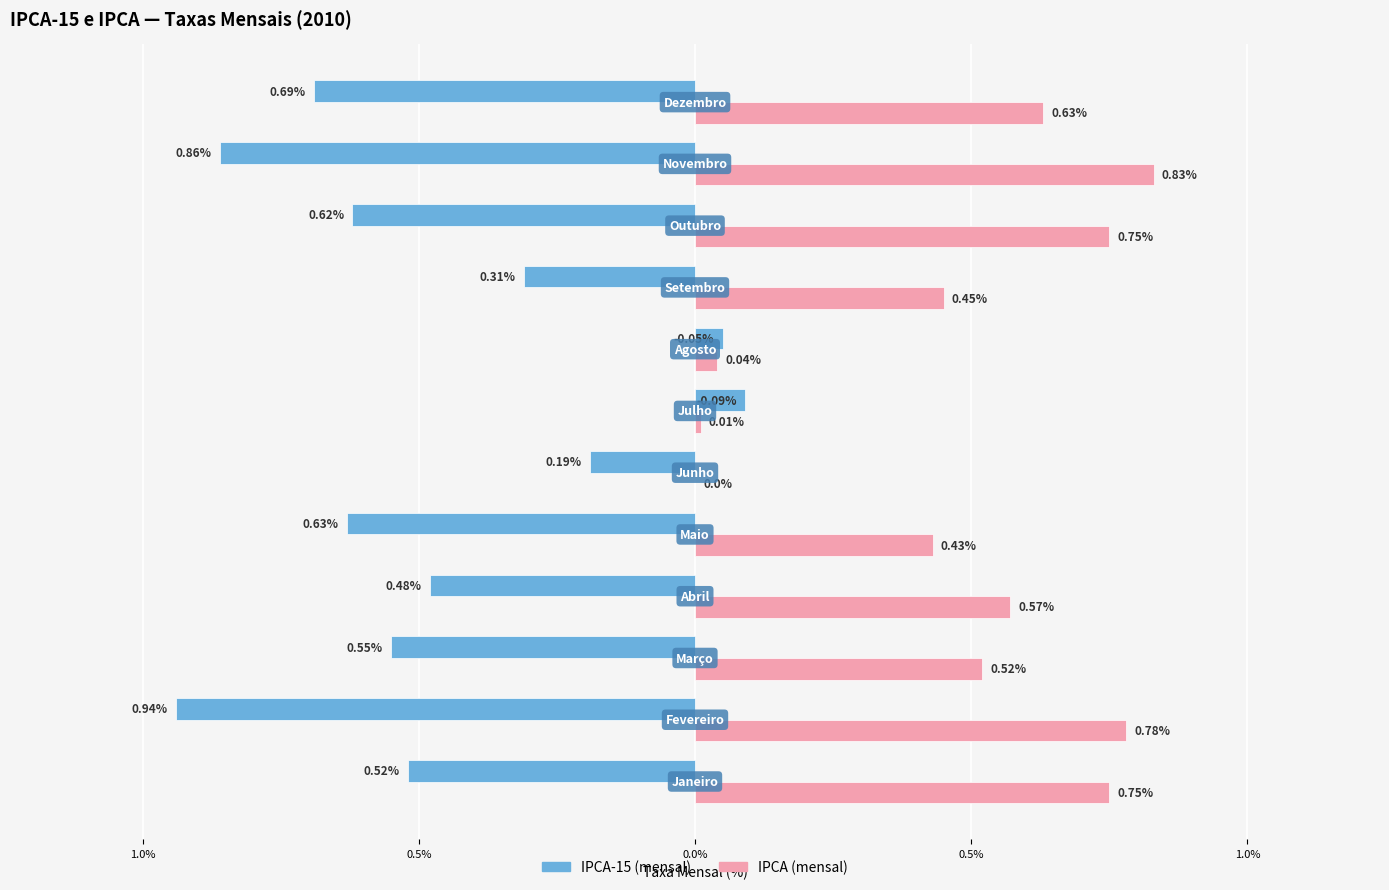

What are all the series names shown in the legend?

IPCA-15 (mensal), IPCA (mensal)